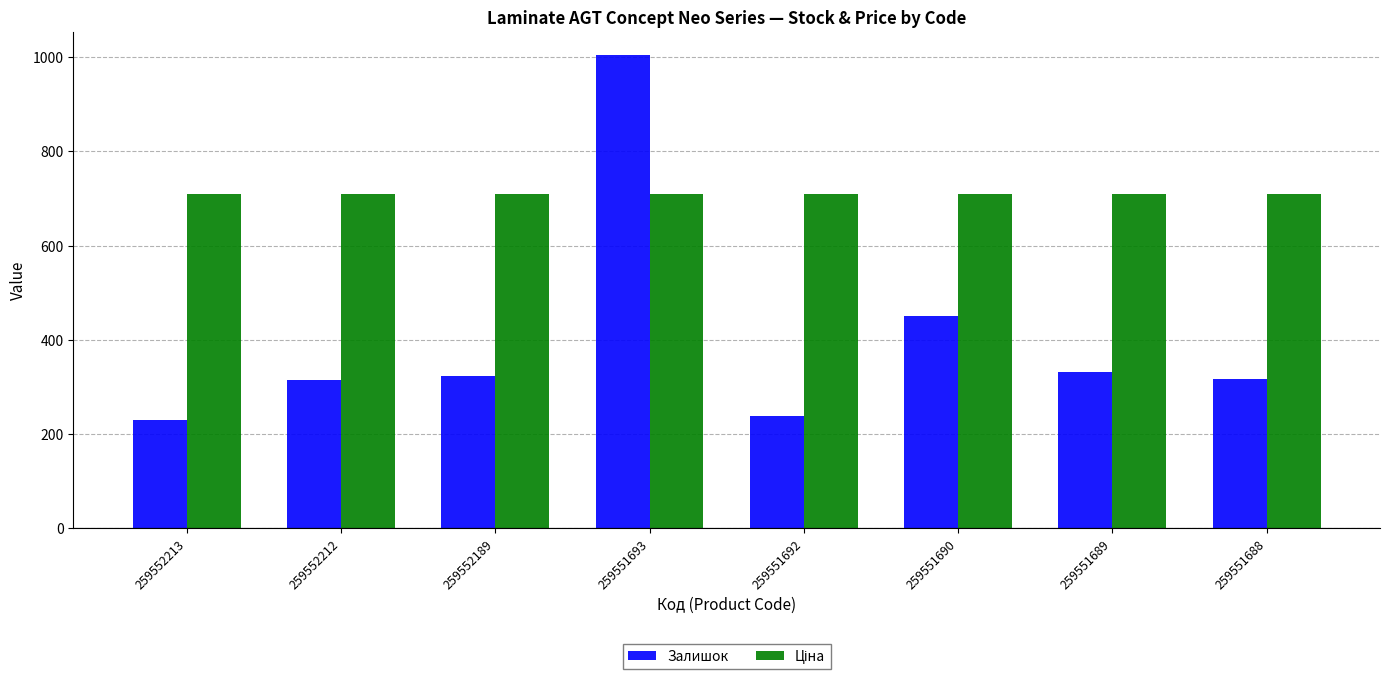

At how many categories does at least one series exceed 601?

8